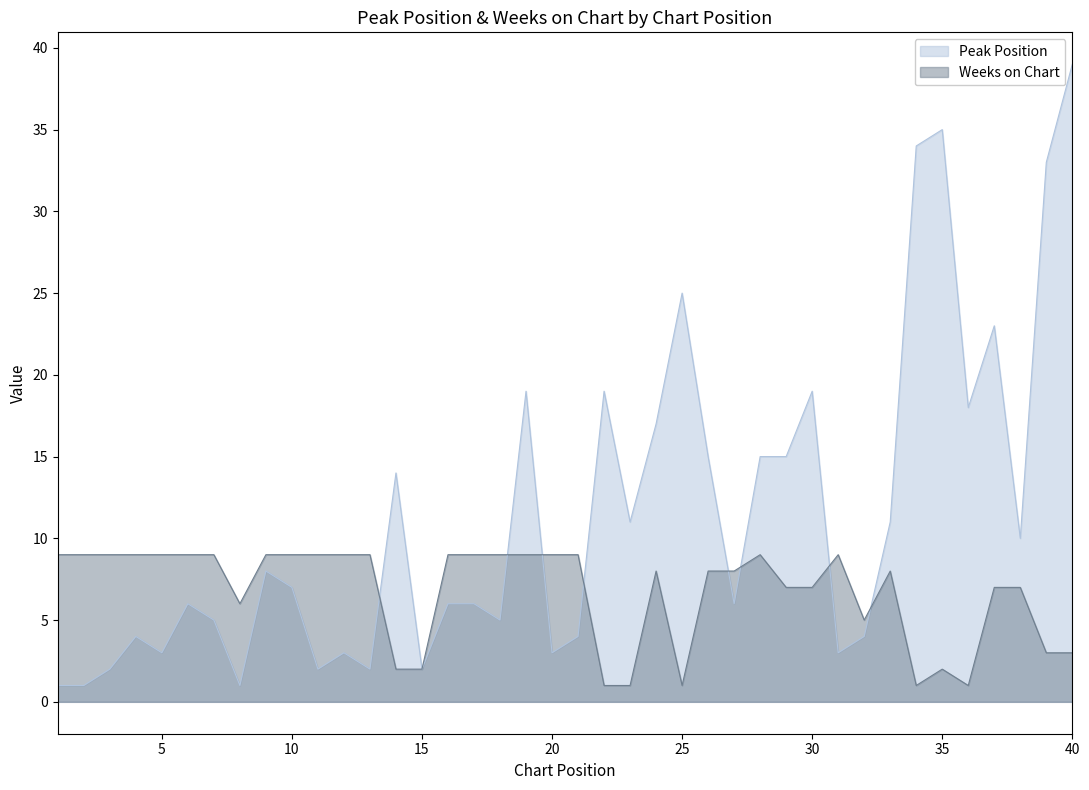

Reading right to left, extract all data points from this chart.

Peak Position: 39	33	10	23	18	35	34	11	4	3	19	15	15	6	15	25	17	11	19	4	3	19	5	6	6	2	14	2	3	2	7	8	1	5	6	3	4	2	1	1
Weeks on Chart: 3	3	7	7	1	2	1	8	5	9	7	7	9	8	8	1	8	1	1	9	9	9	9	9	9	2	2	9	9	9	9	9	6	9	9	9	9	9	9	9